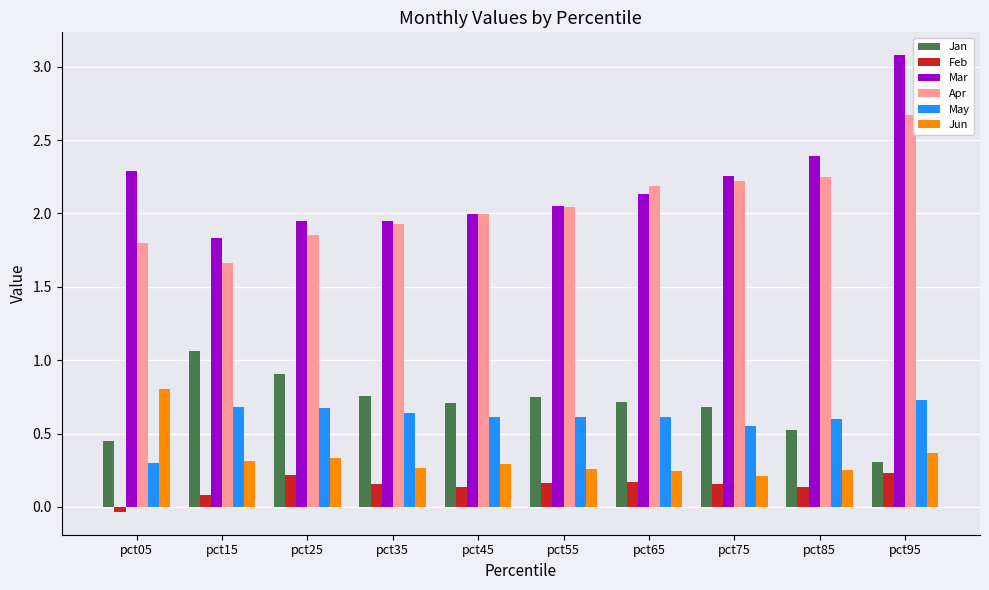

Is it true that Jan equals 0.2 at pct35?

False